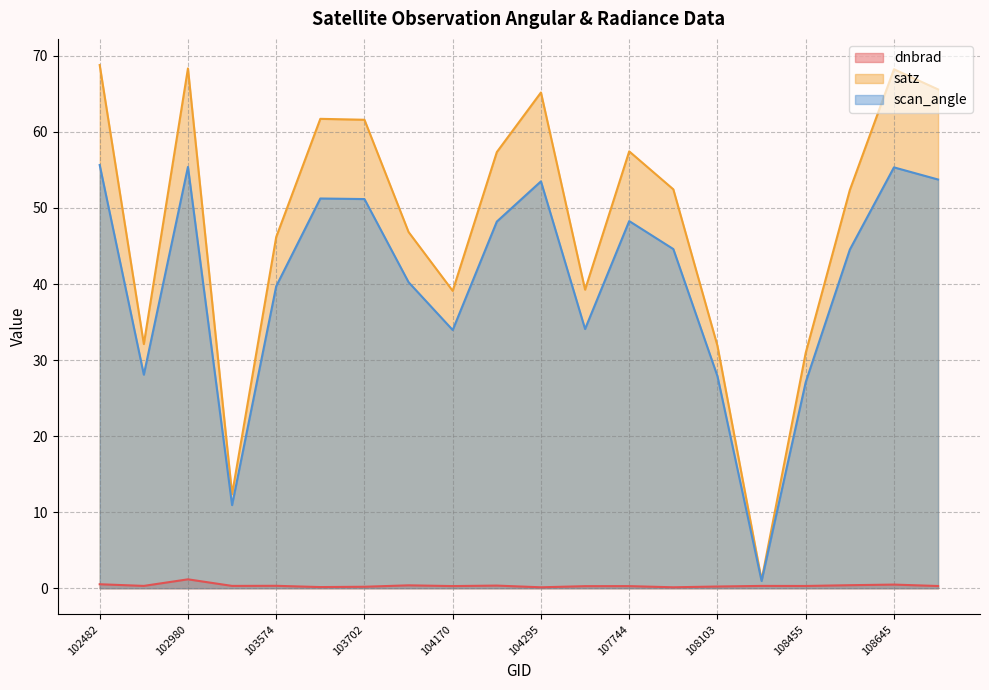

Where is the first local minimum for satz?

539